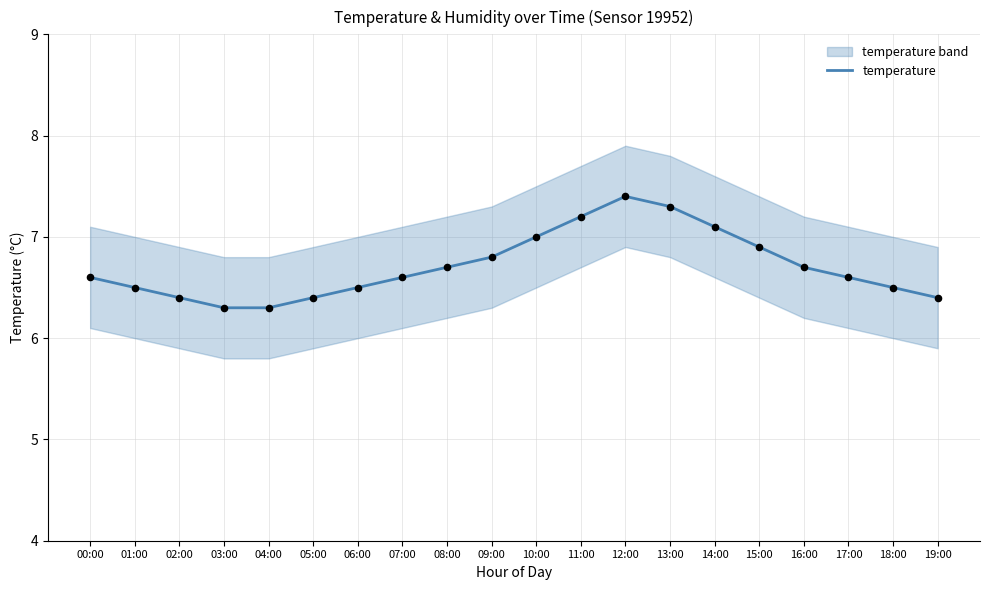

What is the change in value from 08:00 to 14:00?

+0.4